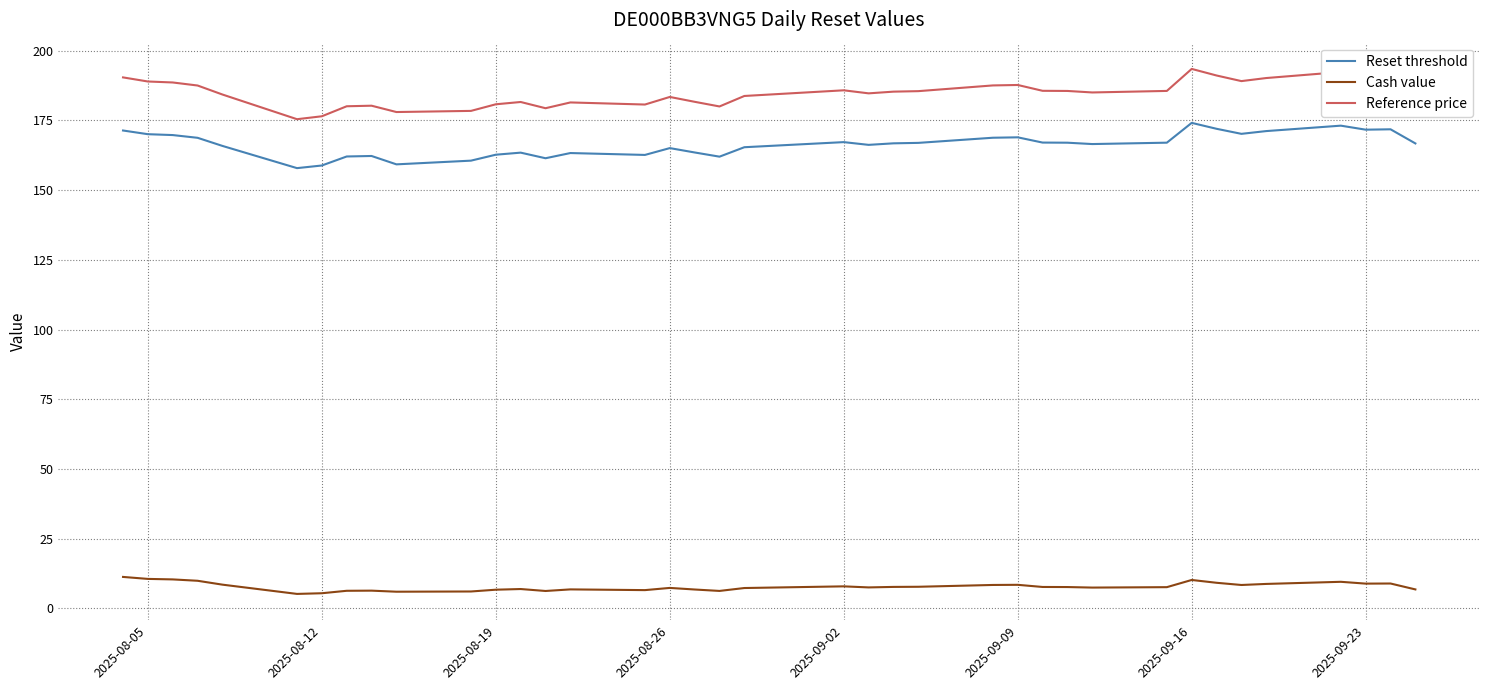

Which series has the largest range (max minus min)?

Reference price